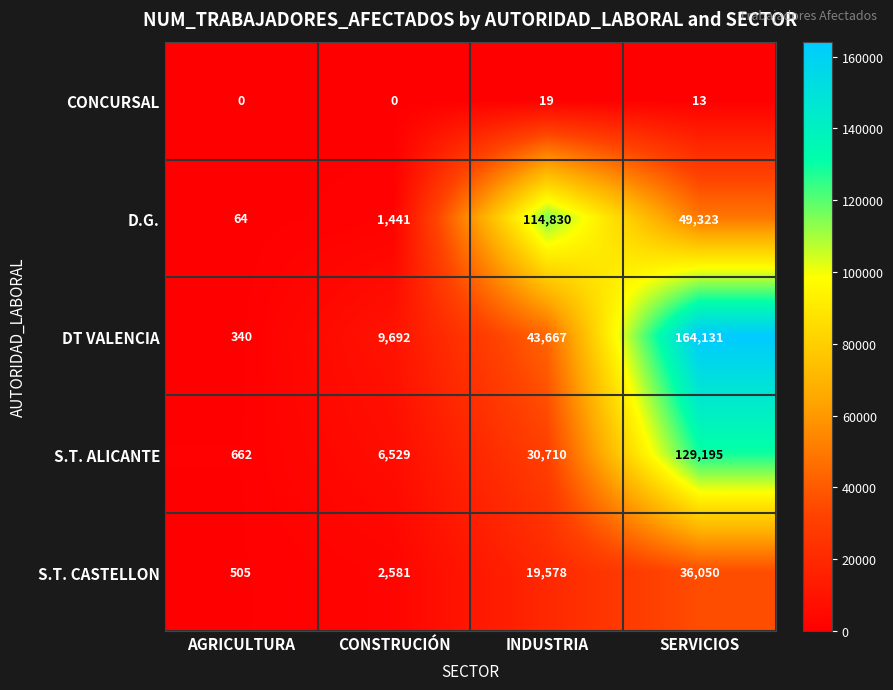

Is it true that S.T. CASTELLON equals 4165 at CONSTRUCIÓN?

False